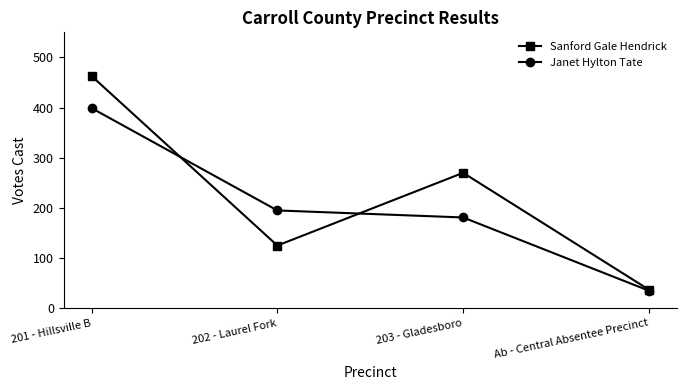

Rank the series by their average value, from lowest to highest.

Janet Hylton Tate, Sanford Gale Hendrick